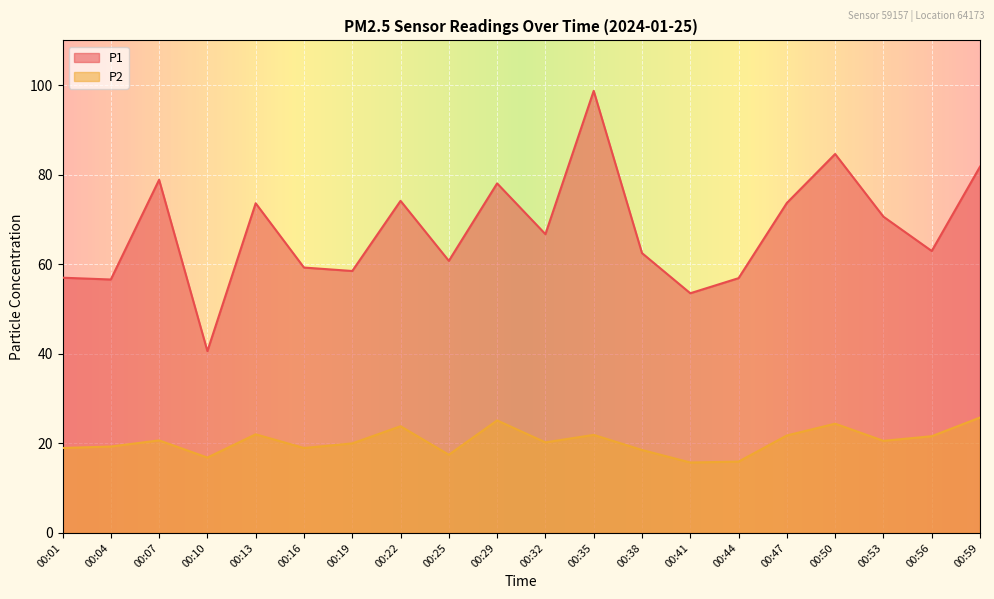

True or false: P2 and P1 cross at least once.

False